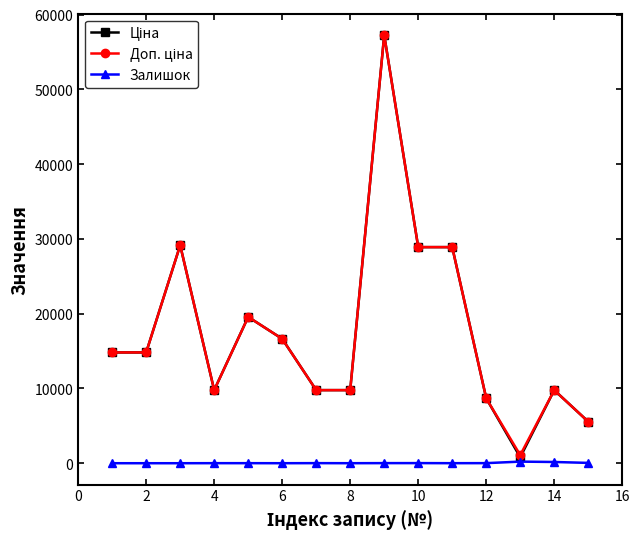

How many lines are shown in the chart?

3